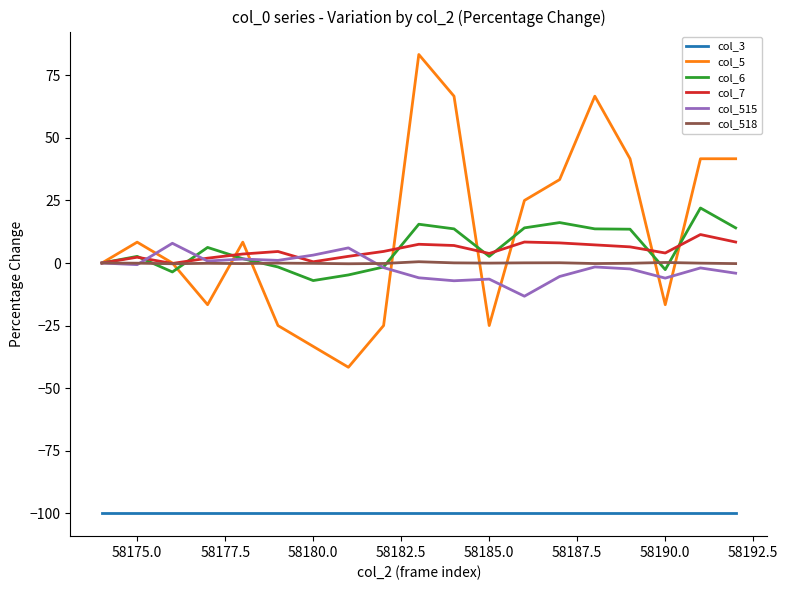

True or false: col_5 and col_3 intersect in this chart.

False